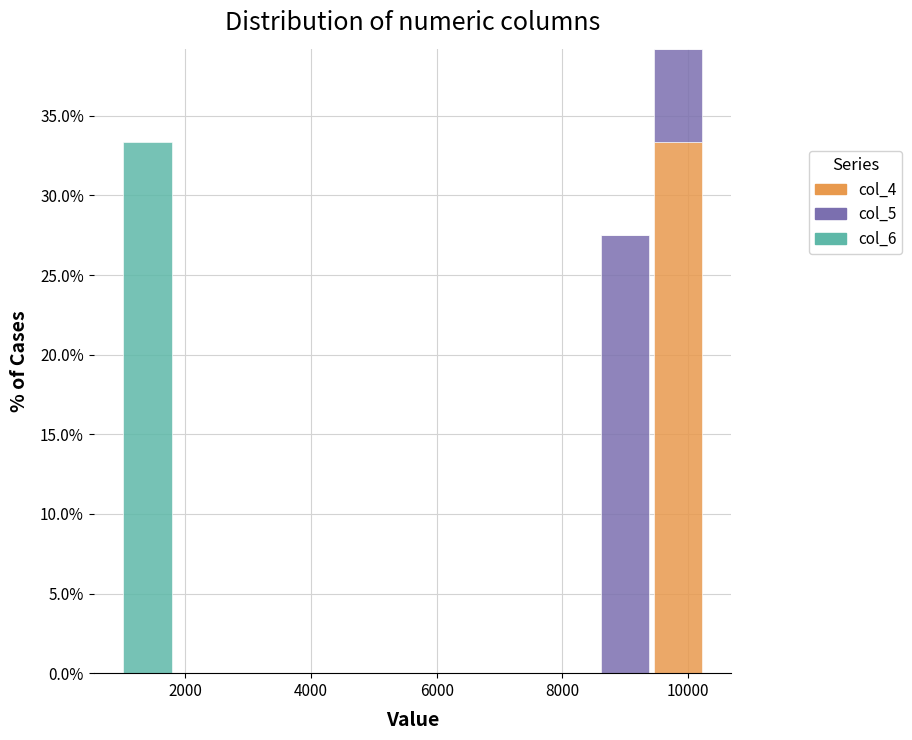

Which range on the x-axis has the tallest stacked bar (by total height)?

9400 to 10200